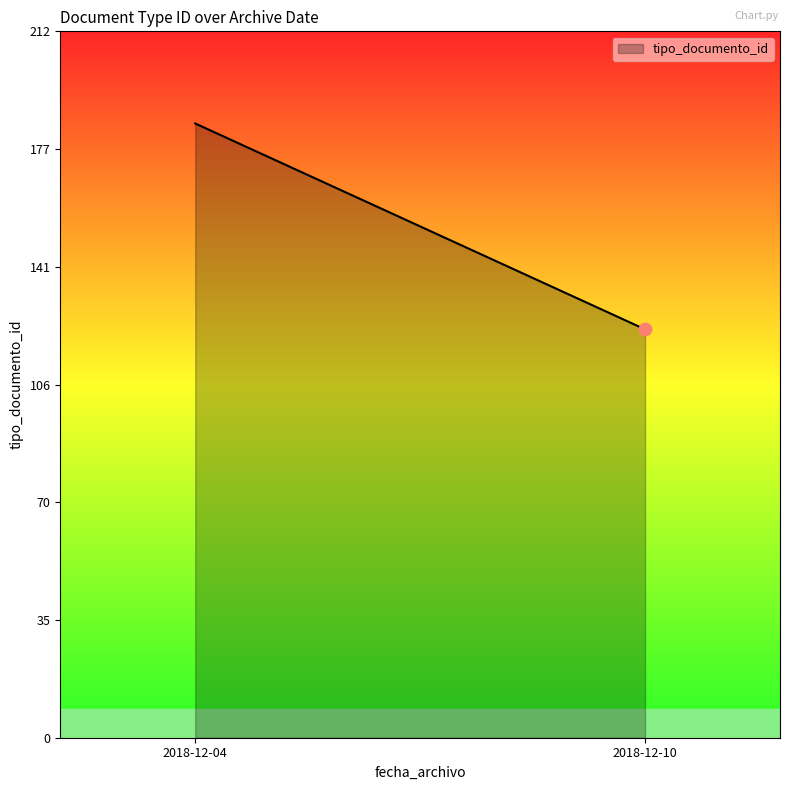

Which has a higher value, 2018-12-04 or 2018-12-04?

2018-12-04